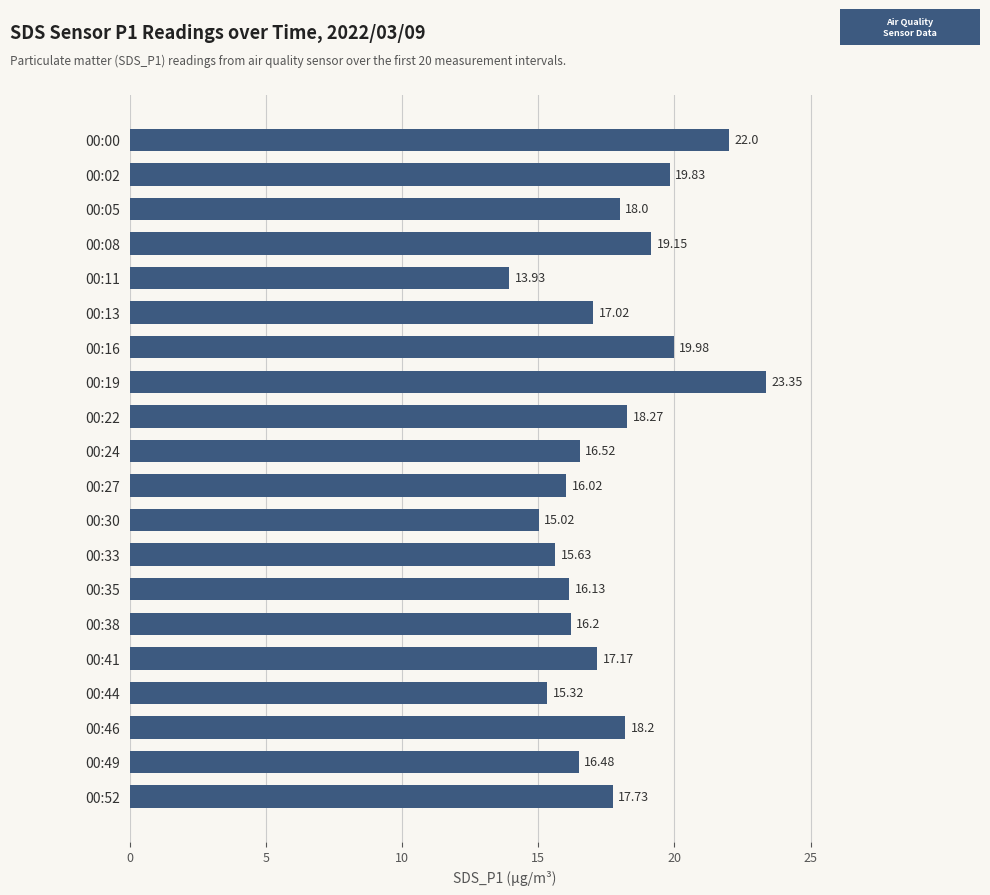

How many bars are there in total?

20